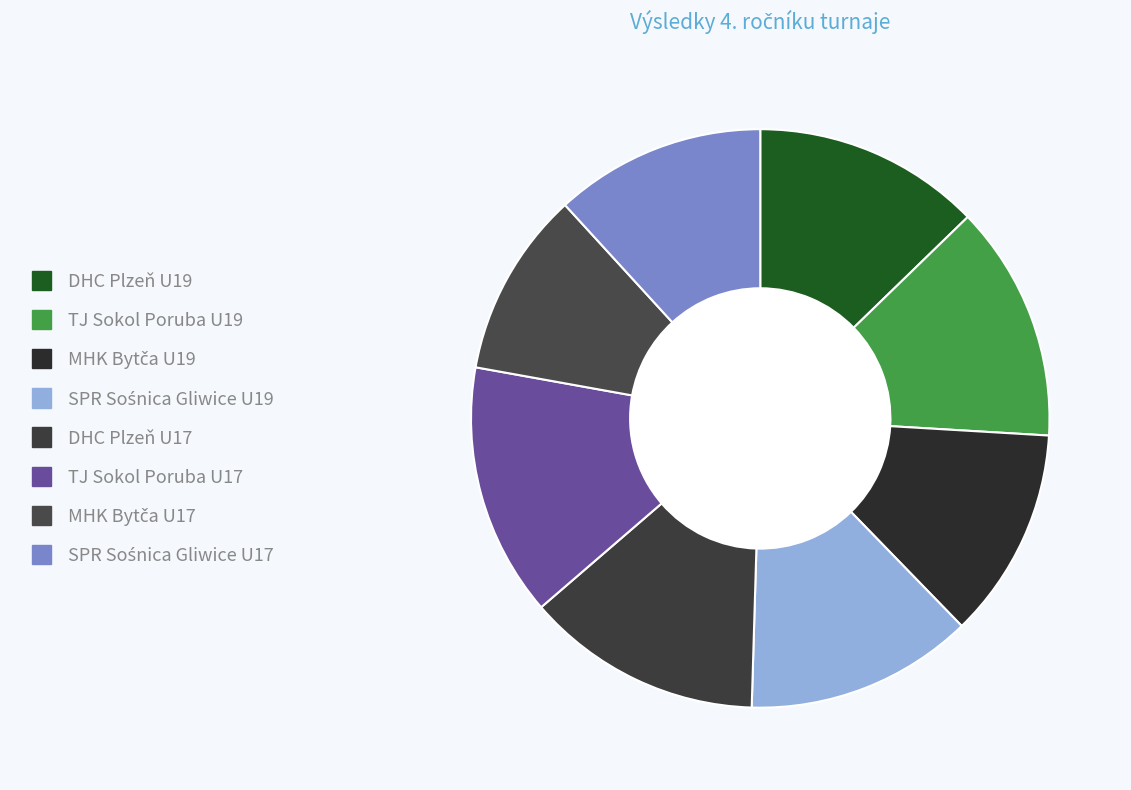

Rank the categories by value from highest to lowest.

TJ Sokol Poruba U17, TJ Sokol Poruba U19, DHC Plzeň U17, DHC Plzeň U19, SPR Sośnica Gliwice U19, MHK Bytča U19, SPR Sośnica Gliwice U17, MHK Bytča U17